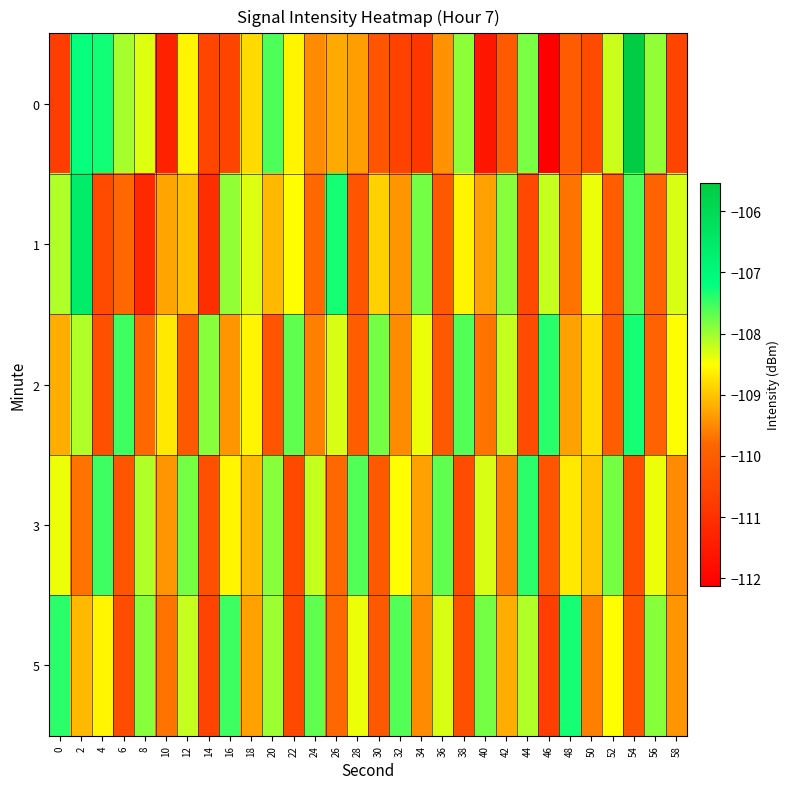

What is the spread (max minus min) of values at 12?

2.3